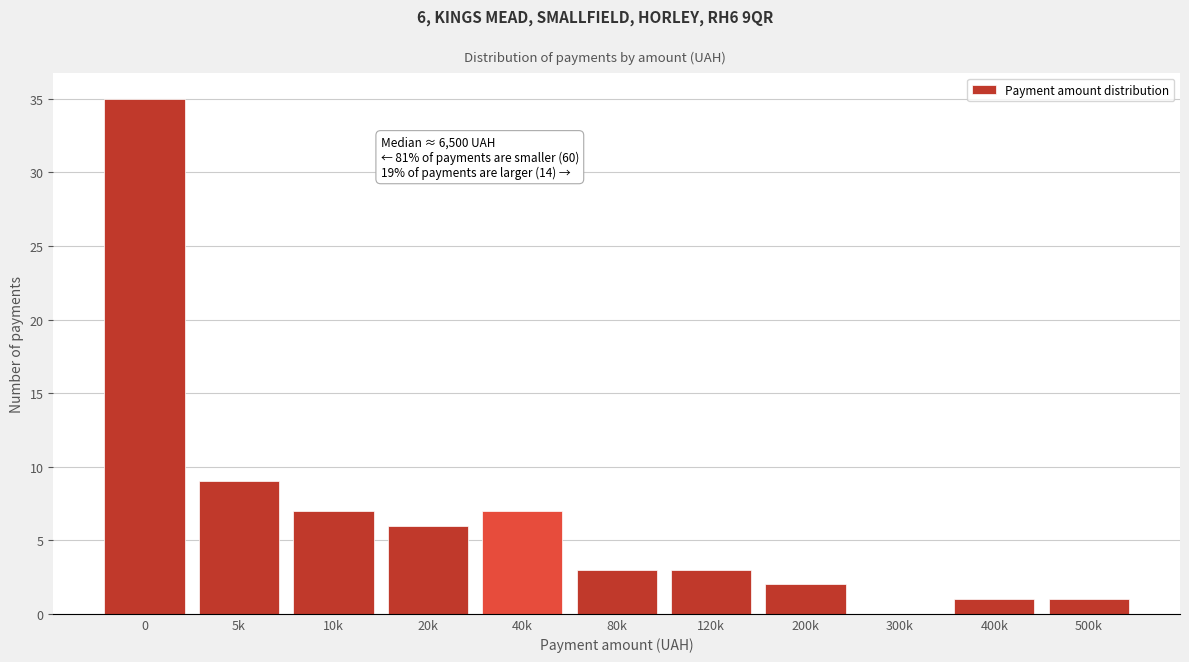

Reading right to left, what are all the values shown in this chart?

500k=1	400k=1	300k=0	200k=2	120k=3	80k=3	40k=7	20k=6	10k=7	5k=9	0=35